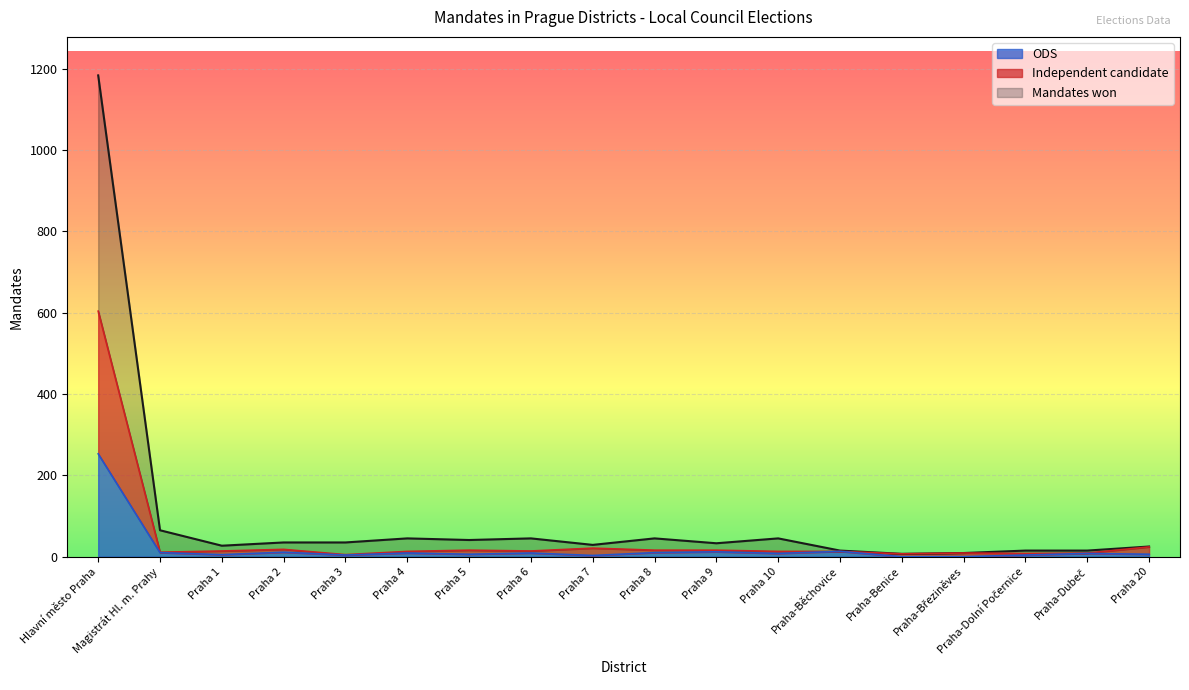

Does the chart display data point markers on the line(s)?

No